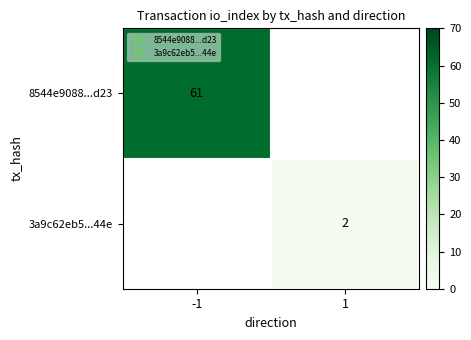

At which category does the chart reach its minimum across all series?

1